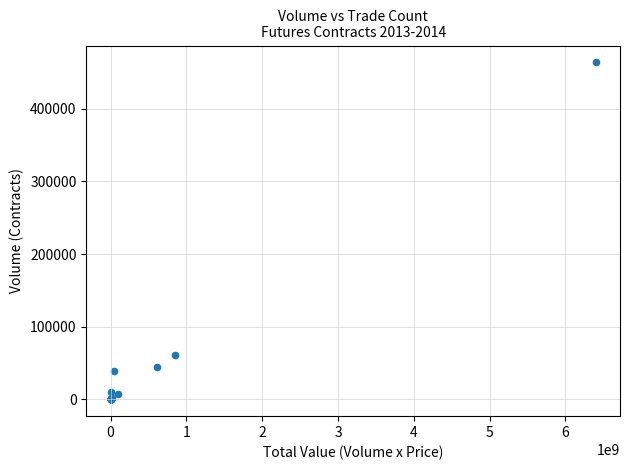

What Y value in the scatter plot is closest to 231903?

61231